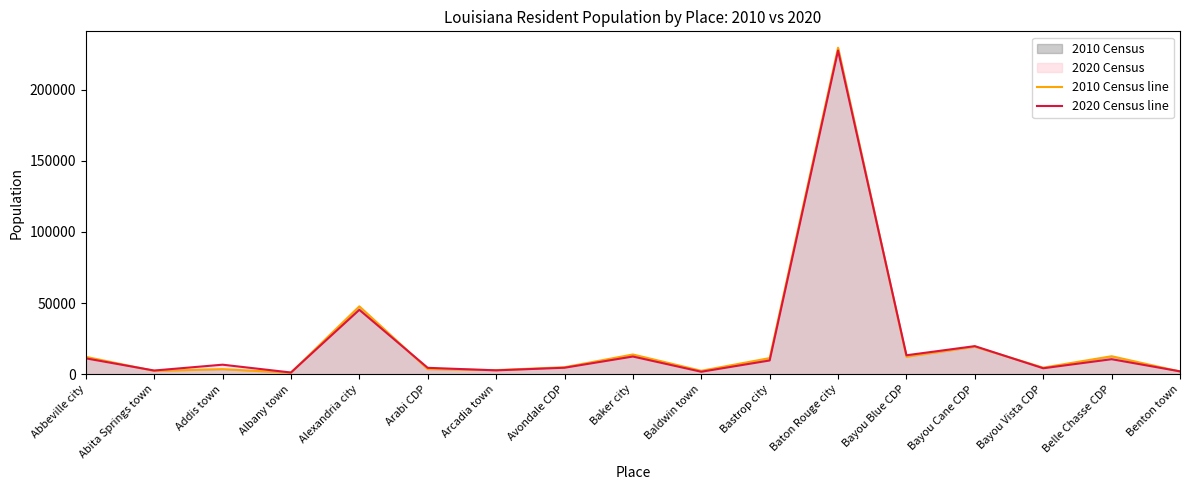

What is the difference between the maximum and minimum values in the 2020 Census line series?

226235